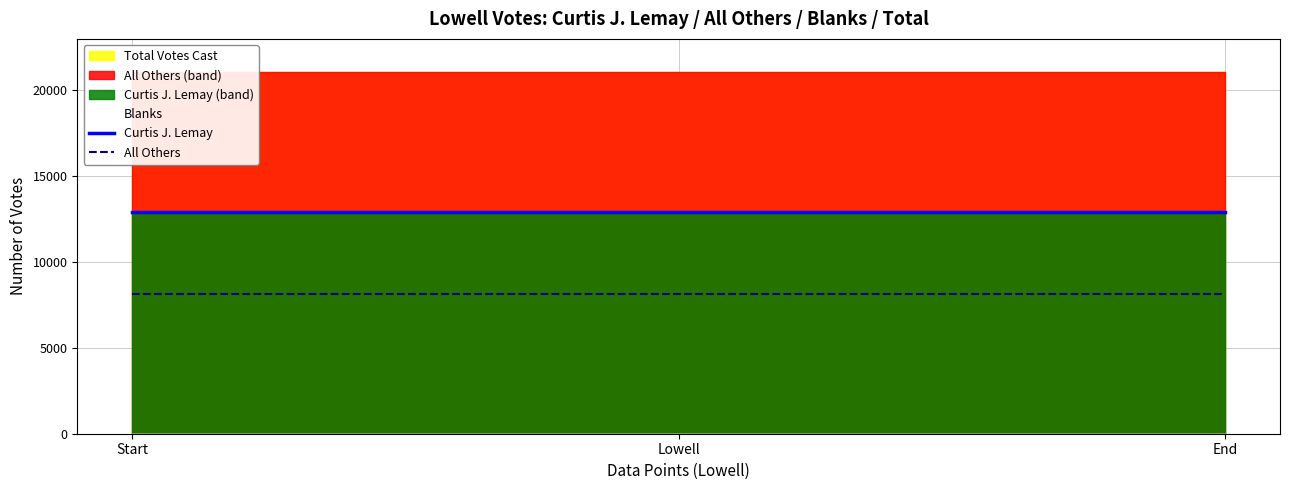

True or false: Curtis J. Lemay and All Others intersect in this chart.

False